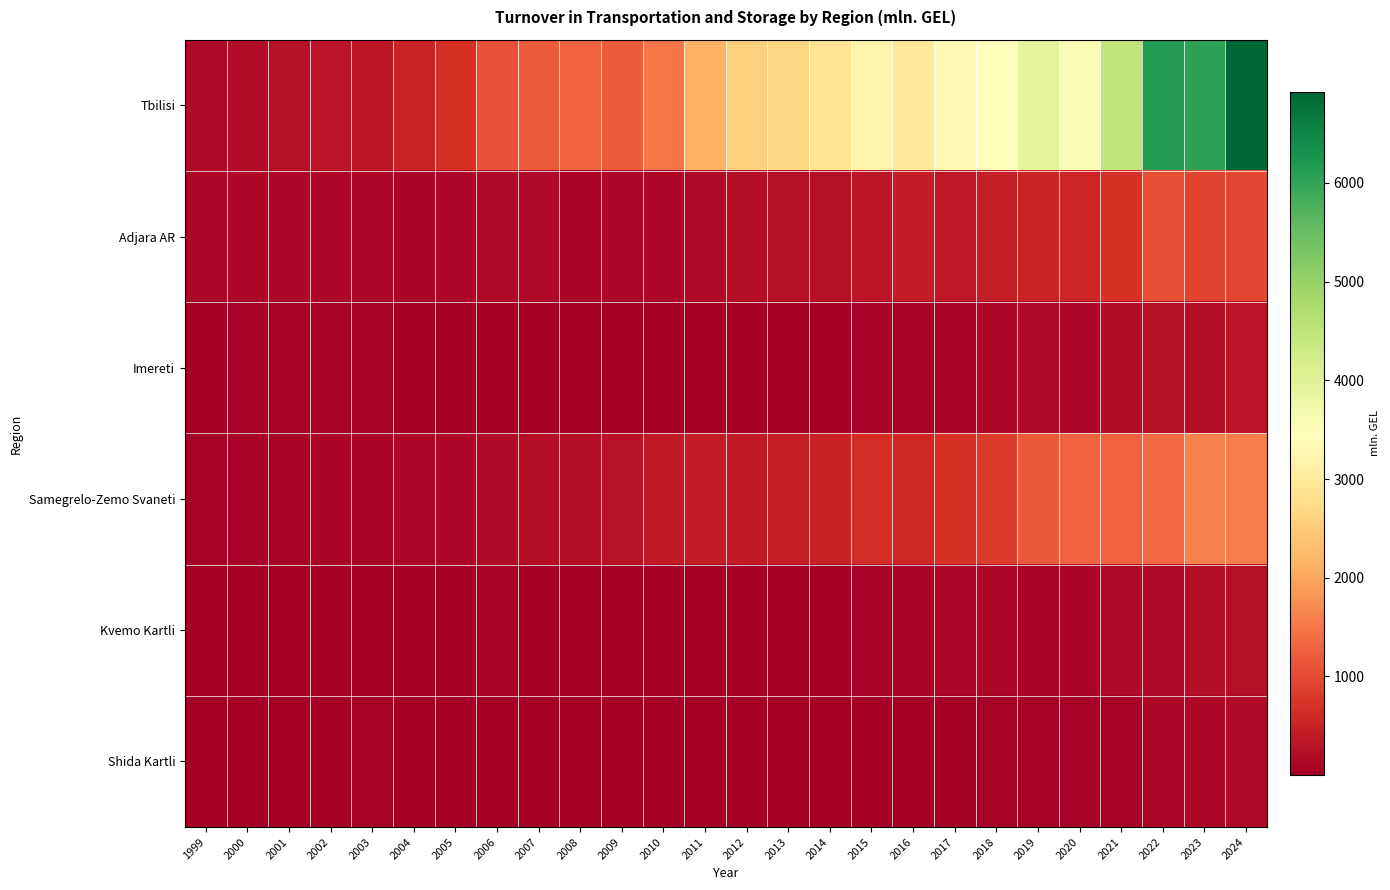

Which series has the widest spread of values?

Tbilisi